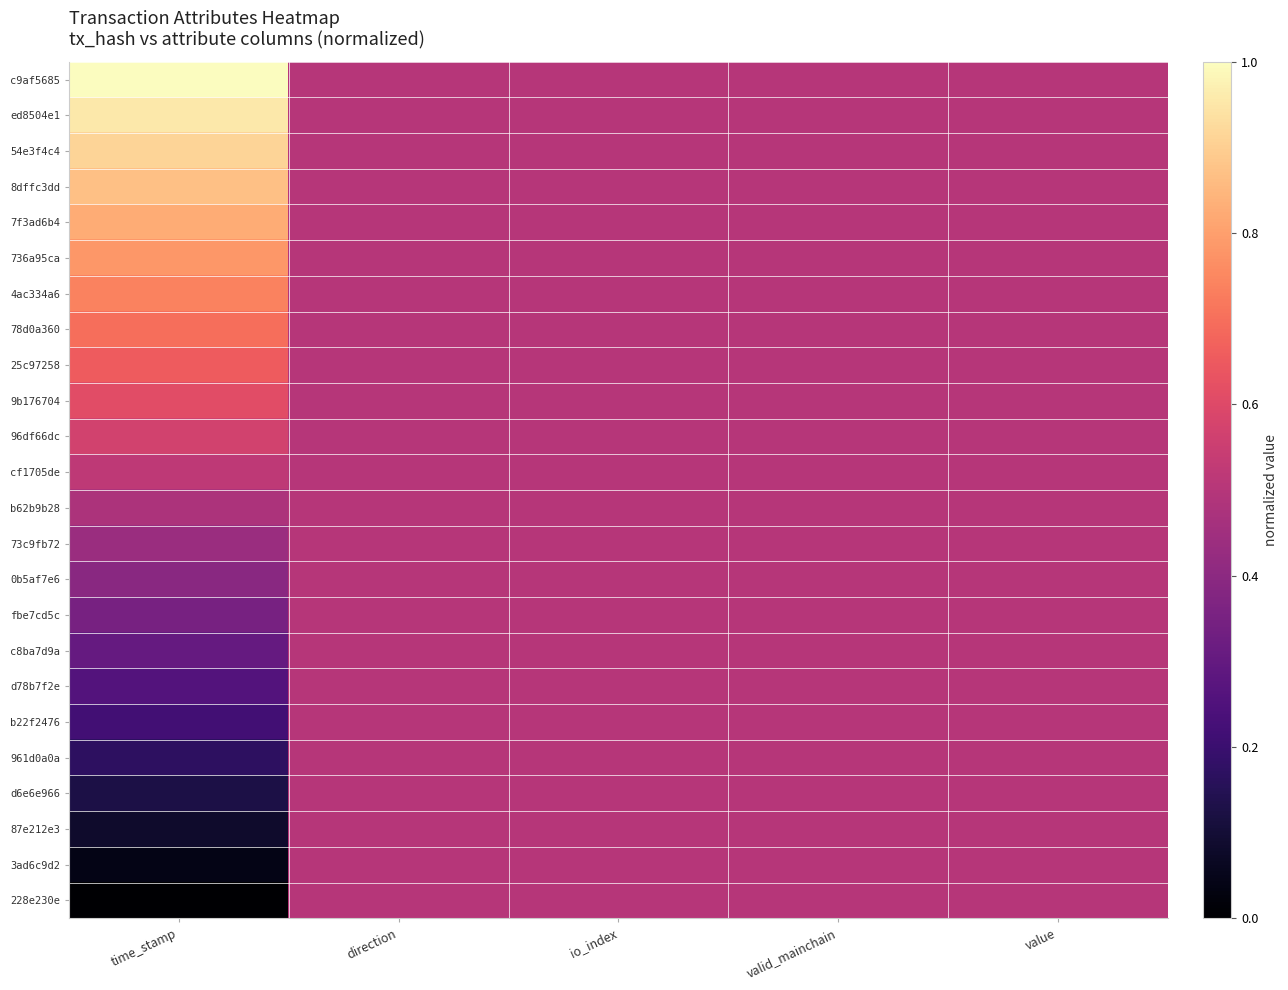

Reading left to right, what are all the values shown in this chart?

c9af5685: time_stamp=1.0	direction=0.5	io_index=0.5	valid_mainchain=0.5	value=0.5
ed8504e1: time_stamp=1.0	direction=0.5	io_index=0.5	valid_mainchain=0.5	value=0.5
54e3f4c4: time_stamp=0.9	direction=0.5	io_index=0.5	valid_mainchain=0.5	value=0.5
8dffc3dd: time_stamp=0.9	direction=0.5	io_index=0.5	valid_mainchain=0.5	value=0.5
7f3ad6b4: time_stamp=0.8	direction=0.5	io_index=0.5	valid_mainchain=0.5	value=0.5
736a95ca: time_stamp=0.8	direction=0.5	io_index=0.5	valid_mainchain=0.5	value=0.5
4ac334a6: time_stamp=0.7	direction=0.5	io_index=0.5	valid_mainchain=0.5	value=0.5
78d0a360: time_stamp=0.7	direction=0.5	io_index=0.5	valid_mainchain=0.5	value=0.5
25c97258: time_stamp=0.7	direction=0.5	io_index=0.5	valid_mainchain=0.5	value=0.5
9b176704: time_stamp=0.6	direction=0.5	io_index=0.5	valid_mainchain=0.5	value=0.5
96df66dc: time_stamp=0.6	direction=0.5	io_index=0.5	valid_mainchain=0.5	value=0.5
cf1705de: time_stamp=0.5	direction=0.5	io_index=0.5	valid_mainchain=0.5	value=0.5
b62b9b28: time_stamp=0.5	direction=0.5	io_index=0.5	valid_mainchain=0.5	value=0.5
73c9fb72: time_stamp=0.4	direction=0.5	io_index=0.5	valid_mainchain=0.5	value=0.5
0b5af7e6: time_stamp=0.4	direction=0.5	io_index=0.5	valid_mainchain=0.5	value=0.5
fbe7cd5c: time_stamp=0.3	direction=0.5	io_index=0.5	valid_mainchain=0.5	value=0.5
c8ba7d9a: time_stamp=0.3	direction=0.5	io_index=0.5	valid_mainchain=0.5	value=0.5
d78b7f2e: time_stamp=0.3	direction=0.5	io_index=0.5	valid_mainchain=0.5	value=0.5
b22f2476: time_stamp=0.2	direction=0.5	io_index=0.5	valid_mainchain=0.5	value=0.5
961d0a0a: time_stamp=0.2	direction=0.5	io_index=0.5	valid_mainchain=0.5	value=0.5
d6e6e966: time_stamp=0.1	direction=0.5	io_index=0.5	valid_mainchain=0.5	value=0.5
87e212e3: time_stamp=0.1	direction=0.5	io_index=0.5	valid_mainchain=0.5	value=0.5
3ad6c9d2: time_stamp=0.0	direction=0.5	io_index=0.5	valid_mainchain=0.5	value=0.5
228e230e: time_stamp=0.0	direction=0.5	io_index=0.5	valid_mainchain=0.5	value=0.5